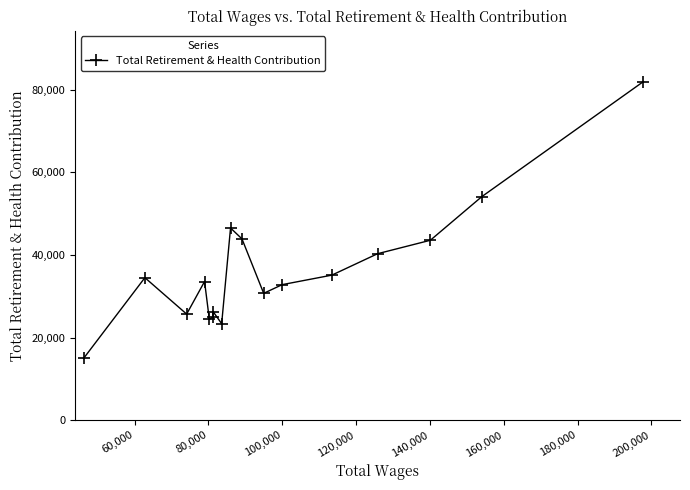

What is the value of the 12th point from the left?

32794